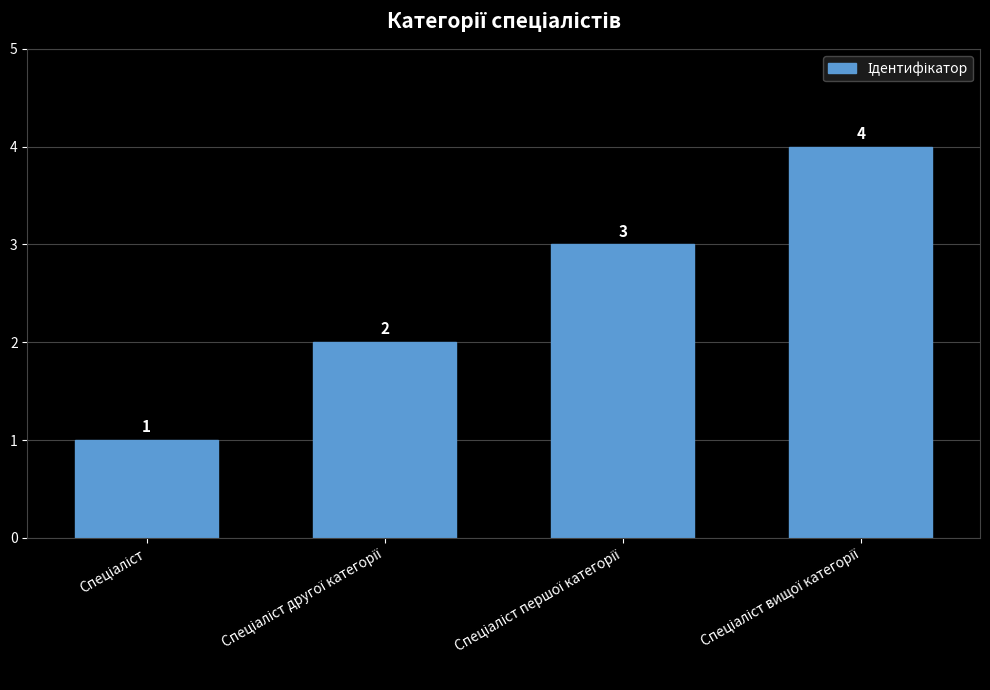

How many values are between 2 and 4?

3